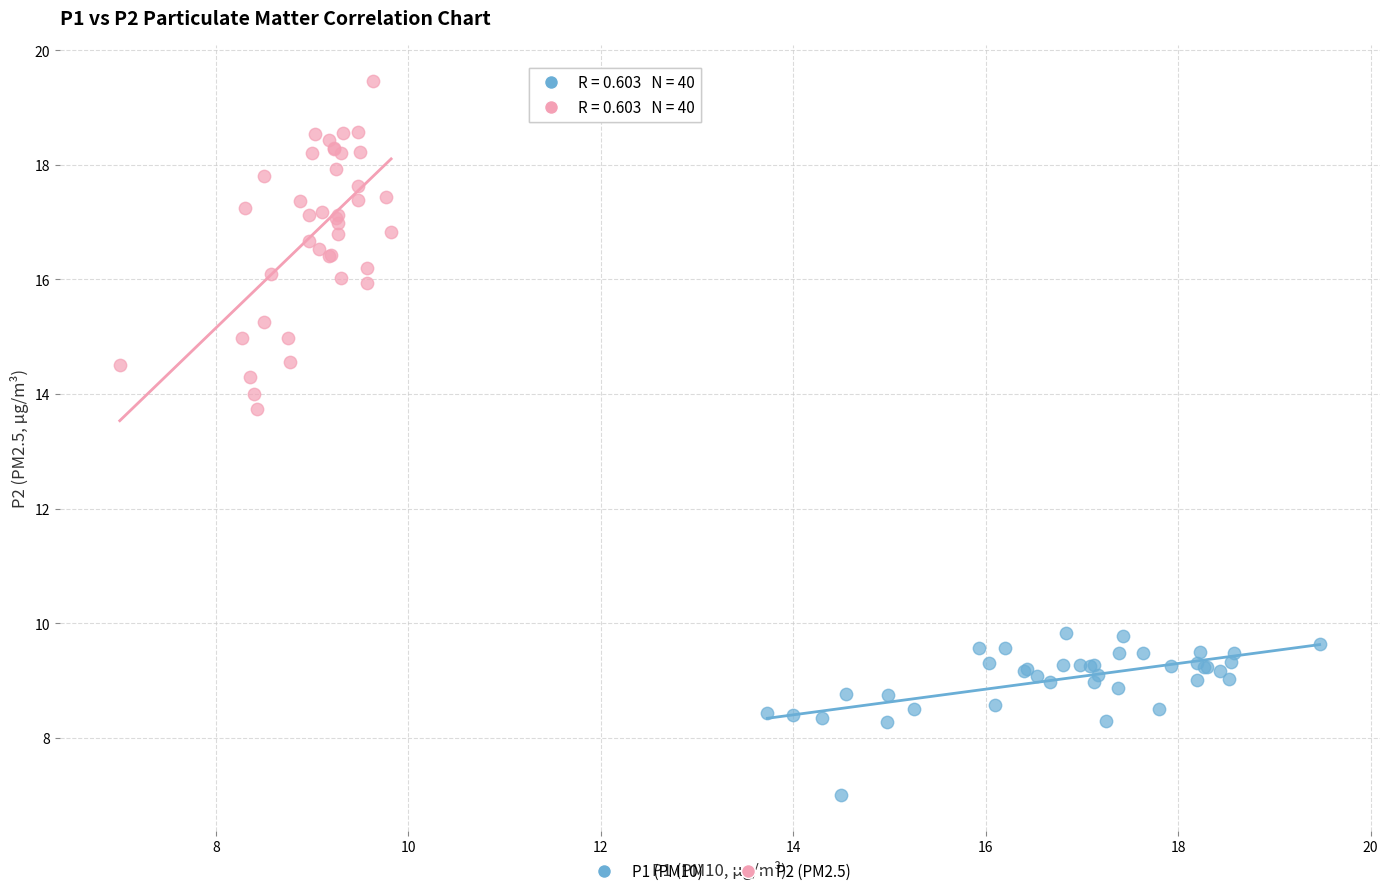

What are all the series names shown in the legend?

P1 (PM10), P2 (PM2.5)